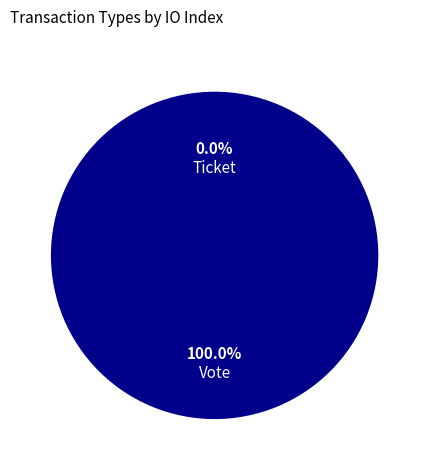

Count the number of slices in the pie.

2